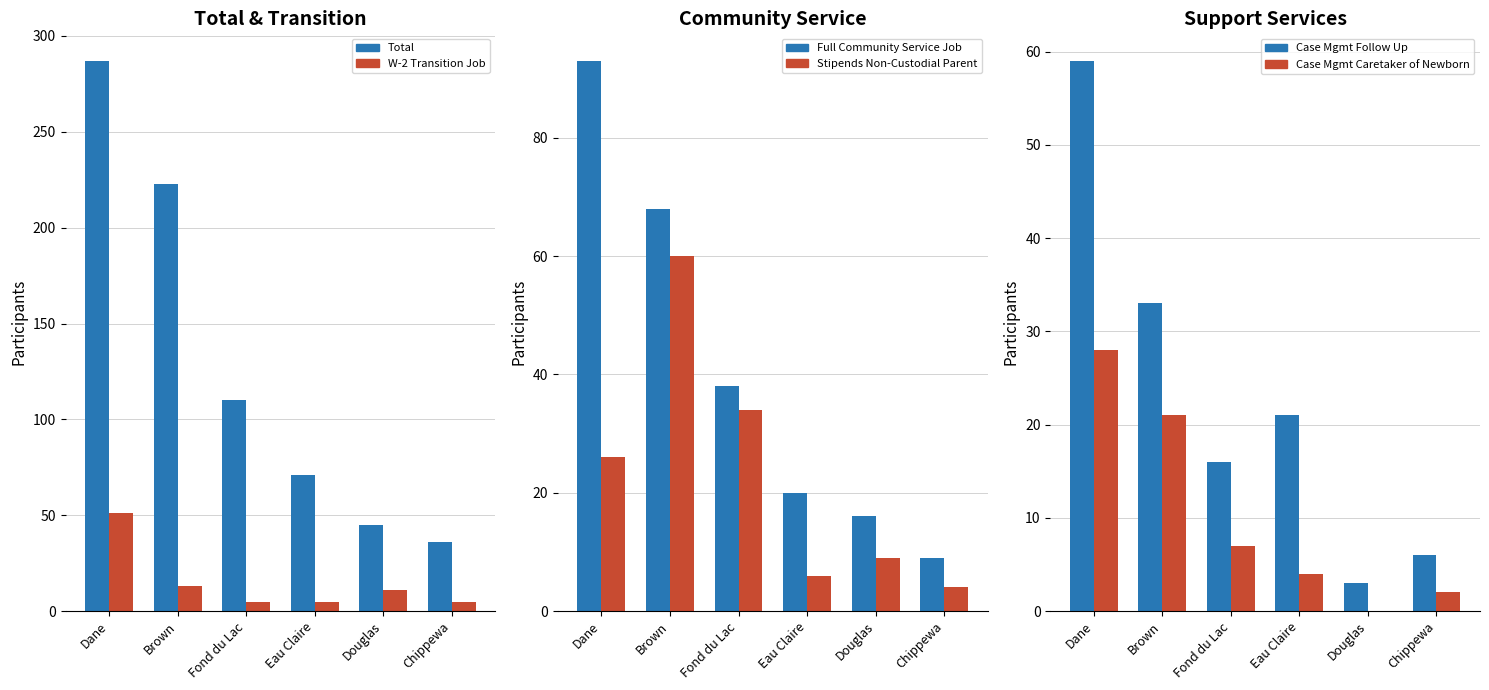

At which label does Case Mgmt Caretaker of Newborn first exceed 7?

Dane